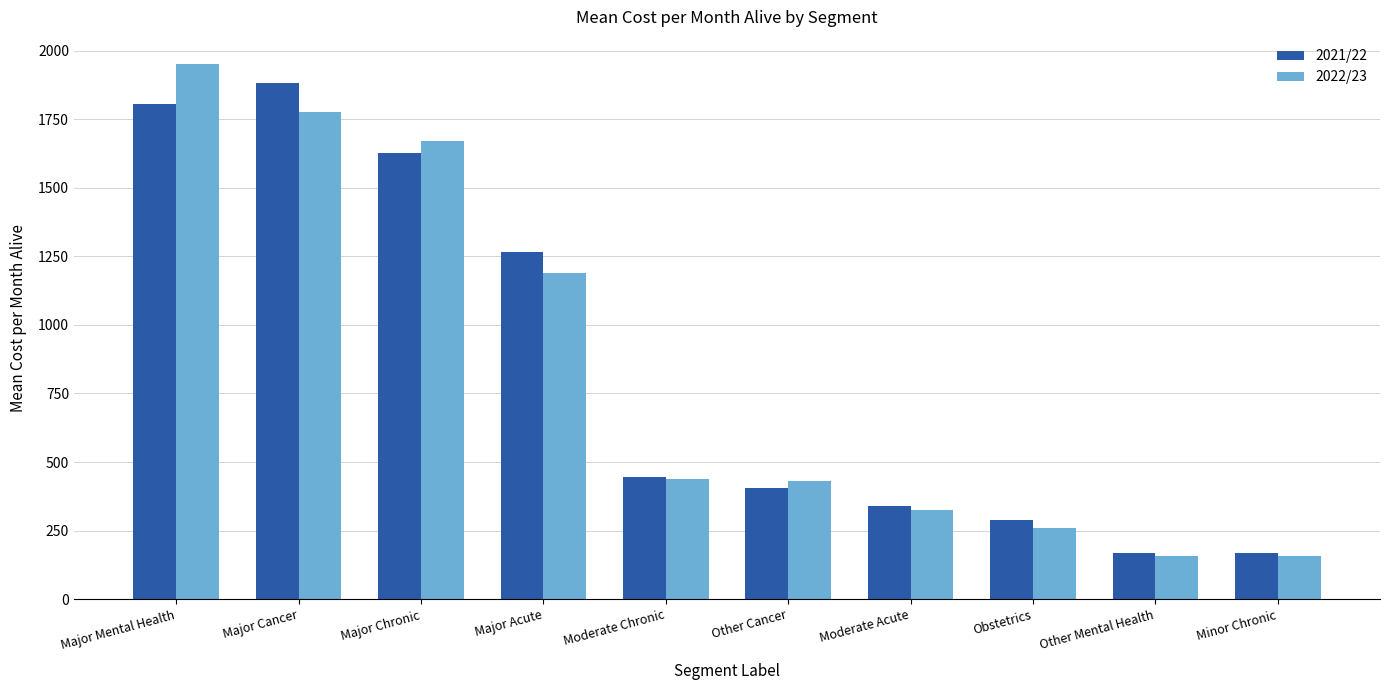

Which series changed the most between Major Chronic and Moderate Chronic?

2022/23